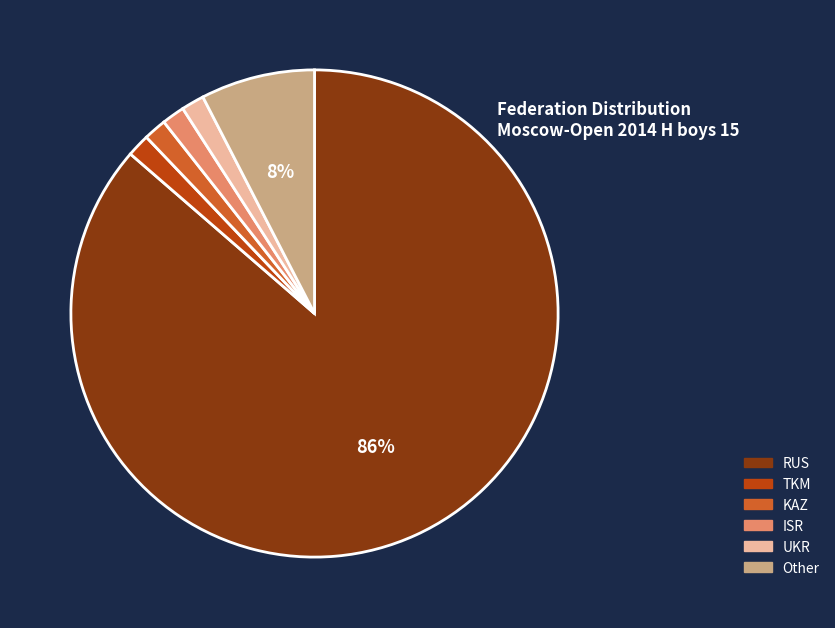

The ISR slice represents 2% of the pie. True or false?

True